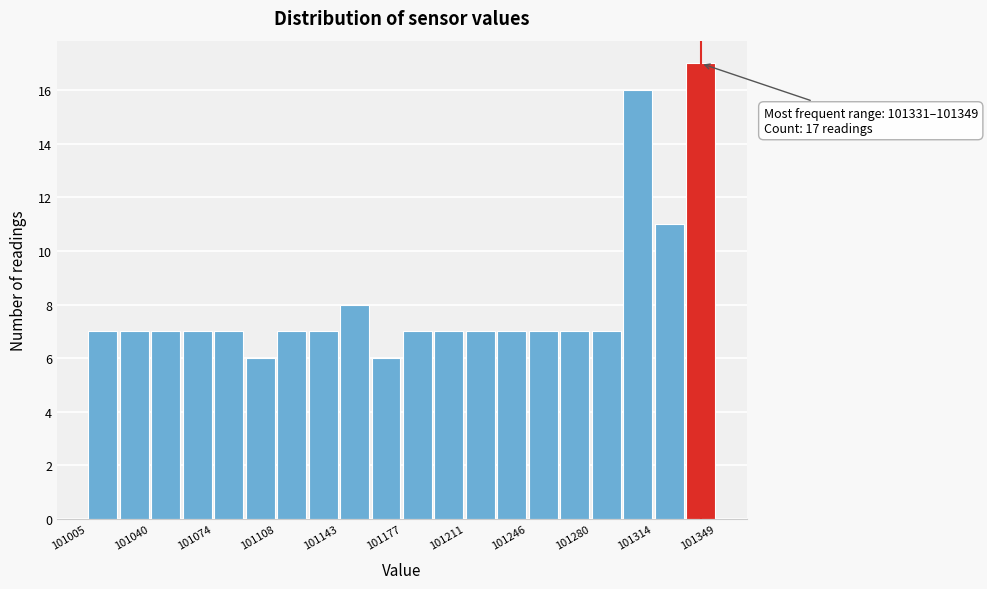

Around what value on the x-axis is the tallest bar? Give the approximate position of its centre, as read against the axis.

101340